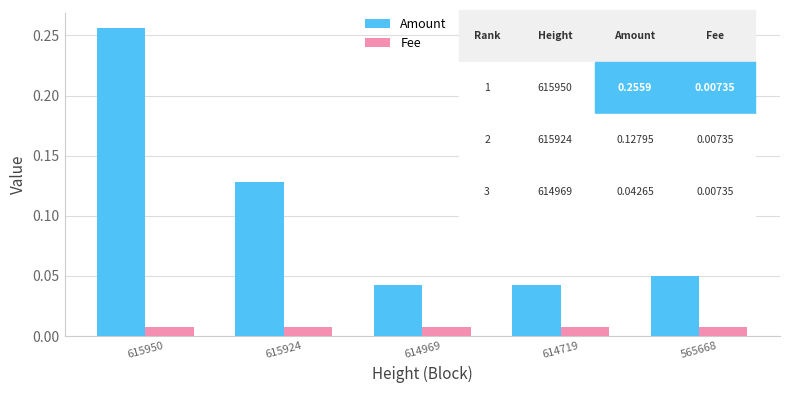

At which category does the chart reach its peak across all series?

615950